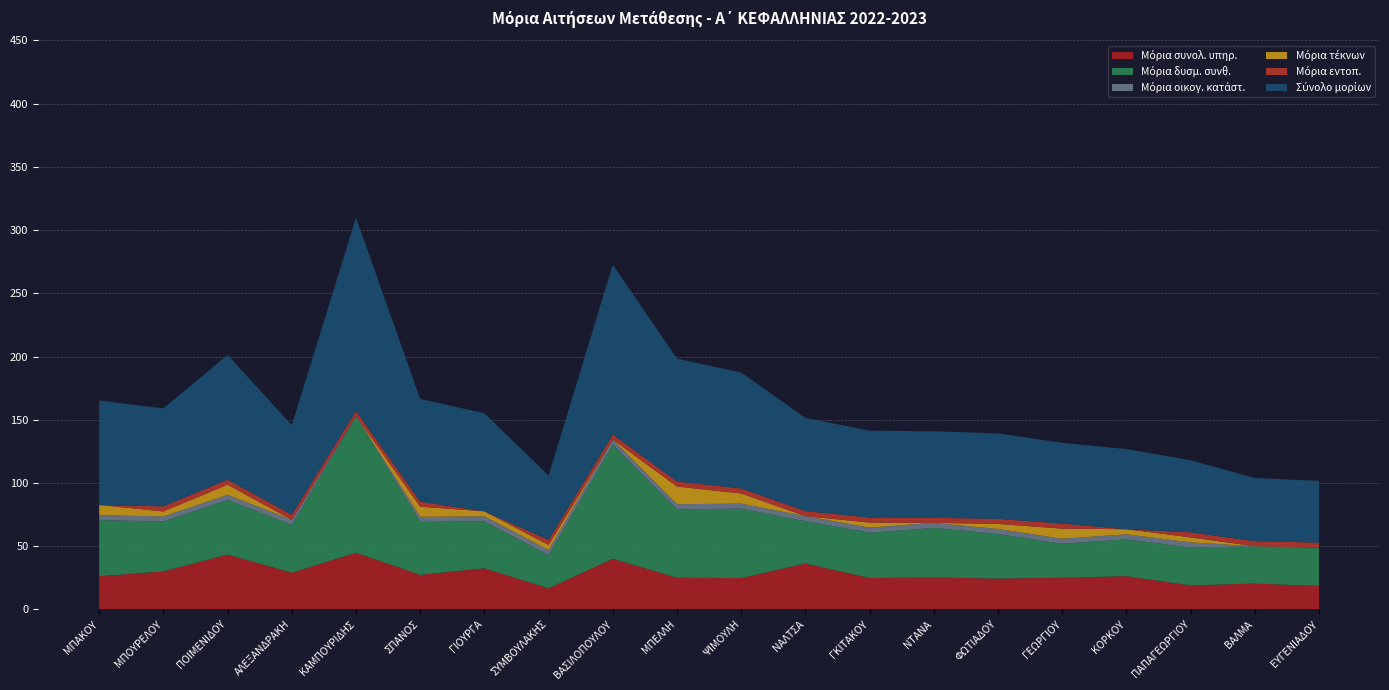

Reading left to right, what are all the values shown in this chart?

Μόρια συνολ. υπηρ.: ΜΠΑΚΟΥ=26.2	ΜΠΟΥΡΕΛΟΥ=30.0	ΠΟΙΜΕΝΙΔΟΥ=43.3	ΑΛΕΞΑΝΔΡΑΚΗ=28.9	ΚΑΜΠΟΥΡΙΔΗΣ=44.8	ΣΠΑΝΟΣ=27.3	ΓΙΟΥΡΓΑ=32.5	ΣΥΜΒΟΥΛΑΚΗΣ=16.7	ΒΑΣΙΛΟΠΟΥΛΟΥ=40.0	ΜΠΕΛΛΗ=25.0	ΨΙΜΟΥΛΗ=24.8	ΝΑΛΤΣΑ=36.2	ΓΚΙΤΑΚΟΥ=24.8	ΝΤΑΝΑ=25.2	ΦΩΤΙΑΔΟΥ=24.4	ΓΕΩΡΓΙΟΥ=25.0	ΚΟΡΚΟΥ=26.2	ΠΑΠΑΓΕΩΡΓΙΟΥ=18.9	ΒΑΛΜΑ=20.4	ΕΥΓΕΝΙΑΔΟΥ=18.5
Μόρια δυσμ. συνθ.: ΜΠΑΚΟΥ=44.3	ΜΠΟΥΡΕΛΟΥ=39.5	ΠΟΙΜΕΝΙΔΟΥ=43.3	ΑΛΕΞΑΝΔΡΑΚΗ=37.9	ΚΑΜΠΟΥΡΙΔΗΣ=108.1	ΣΠΑΝΟΣ=41.9	ΓΙΟΥΡΓΑ=37.1	ΣΥΜΒΟΥΛΑΚΗΣ=26.2	ΒΑΣΙΛΟΠΟΥΛΟΥ=90.3	ΜΠΕΛΛΗ=54.2	ΨΙΜΟΥΛΗ=54.9	ΝΑΛΤΣΑ=33.5	ΓΚΙΤΑΚΟΥ=35.9	ΝΤΑΝΑ=39.2	ΦΩΤΙΑΔΟΥ=35.2	ΓΕΩΡΓΙΟΥ=26.9	ΚΟΡΚΟΥ=29.1	ΠΑΠΑΓΕΩΡΓΙΟΥ=30.0	ΒΑΛΜΑ=29.6	ΕΥΓΕΝΙΑΔΟΥ=30.3
Μόρια οικογ. κατάστ.: ΜΠΑΚΟΥ=4.0	ΜΠΟΥΡΕΛΟΥ=4.0	ΠΟΙΜΕΝΙΔΟΥ=4.0	ΑΛΕΞΑΝΔΡΑΚΗ=4.0	ΚΑΜΠΟΥΡΙΔΗΣ=0.0	ΣΠΑΝΟΣ=4.0	ΓΙΟΥΡΓΑ=4.0	ΣΥΜΒΟΥΛΑΚΗΣ=4.0	ΒΑΣΙΛΟΠΟΥΛΟΥ=4.0	ΜΠΕΛΛΗ=4.0	ΨΙΜΟΥΛΗ=4.0	ΝΑΛΤΣΑ=4.0	ΓΚΙΤΑΚΟΥ=4.0	ΝΤΑΝΑ=4.0	ΦΩΤΙΑΔΟΥ=4.0	ΓΕΩΡΓΙΟΥ=4.0	ΚΟΡΚΟΥ=4.0	ΠΑΠΑΓΕΩΡΓΙΟΥ=4.0	ΒΑΛΜΑ=0.0	ΕΥΓΕΝΙΑΔΟΥ=0.0
Μόρια τέκνων: ΜΠΑΚΟΥ=8.0	ΜΠΟΥΡΕΛΟΥ=4.0	ΠΟΙΜΕΝΙΔΟΥ=8.0	ΑΛΕΞΑΝΔΡΑΚΗ=0.0	ΚΑΜΠΟΥΡΙΔΗΣ=0.0	ΣΠΑΝΟΣ=8.0	ΓΙΟΥΡΓΑ=4.0	ΣΥΜΒΟΥΛΑΚΗΣ=4.0	ΒΑΣΙΛΟΠΟΥΛΟΥ=0.0	ΜΠΕΛΛΗ=14.0	ΨΙΜΟΥΛΗ=8.0	ΝΑΛΤΣΑ=0.0	ΓΚΙΤΑΚΟΥ=4.0	ΝΤΑΝΑ=0.0	ΦΩΤΙΑΔΟΥ=4.0	ΓΕΩΡΓΙΟΥ=8.0	ΚΟΡΚΟΥ=4.0	ΠΑΠΑΓΕΩΡΓΙΟΥ=4.0	ΒΑΛΜΑ=0.0	ΕΥΓΕΝΙΑΔΟΥ=0.0
Μόρια εντοπ.: ΜΠΑΚΟΥ=0.0	ΜΠΟΥΡΕΛΟΥ=4.0	ΠΟΙΜΕΝΙΔΟΥ=4.0	ΑΛΕΞΑΝΔΡΑΚΗ=4.0	ΚΑΜΠΟΥΡΙΔΗΣ=4.0	ΣΠΑΝΟΣ=4.0	ΓΙΟΥΡΓΑ=0.0	ΣΥΜΒΟΥΛΑΚΗΣ=4.0	ΒΑΣΙΛΟΠΟΥΛΟΥ=4.0	ΜΠΕΛΛΗ=4.0	ΨΙΜΟΥΛΗ=4.0	ΝΑΛΤΣΑ=4.0	ΓΚΙΤΑΚΟΥ=4.0	ΝΤΑΝΑ=4.0	ΦΩΤΙΑΔΟΥ=4.0	ΓΕΩΡΓΙΟΥ=4.0	ΚΟΡΚΟΥ=0.0	ΠΑΠΑΓΕΩΡΓΙΟΥ=4.0	ΒΑΛΜΑ=4.0	ΕΥΓΕΝΙΑΔΟΥ=4.0
Σύνολο μορίων: ΜΠΑΚΟΥ=82.6	ΜΠΟΥΡΕΛΟΥ=77.5	ΠΟΙΜΕΝΙΔΟΥ=98.6	ΑΛΕΞΑΝΔΡΑΚΗ=70.8	ΚΑΜΠΟΥΡΙΔΗΣ=152.9	ΣΠΑΝΟΣ=81.2	ΓΙΟΥΡΓΑ=77.6	ΣΥΜΒΟΥΛΑΚΗΣ=50.9	ΒΑΣΙΛΟΠΟΥΛΟΥ=134.3	ΜΠΕΛΛΗ=97.2	ΨΙΜΟΥΛΗ=91.7	ΝΑΛΤΣΑ=73.7	ΓΚΙΤΑΚΟΥ=68.7	ΝΤΑΝΑ=68.4	ΦΩΤΙΑΔΟΥ=67.6	ΓΕΩΡΓΙΟΥ=63.9	ΚΟΡΚΟΥ=63.4	ΠΑΠΑΓΕΩΡΓΙΟΥ=57.0	ΒΑΛΜΑ=50.0	ΕΥΓΕΝΙΑΔΟΥ=48.8